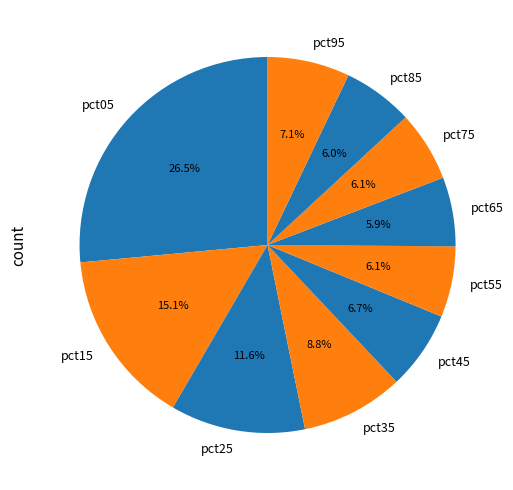

How many slices are in this pie chart?

10